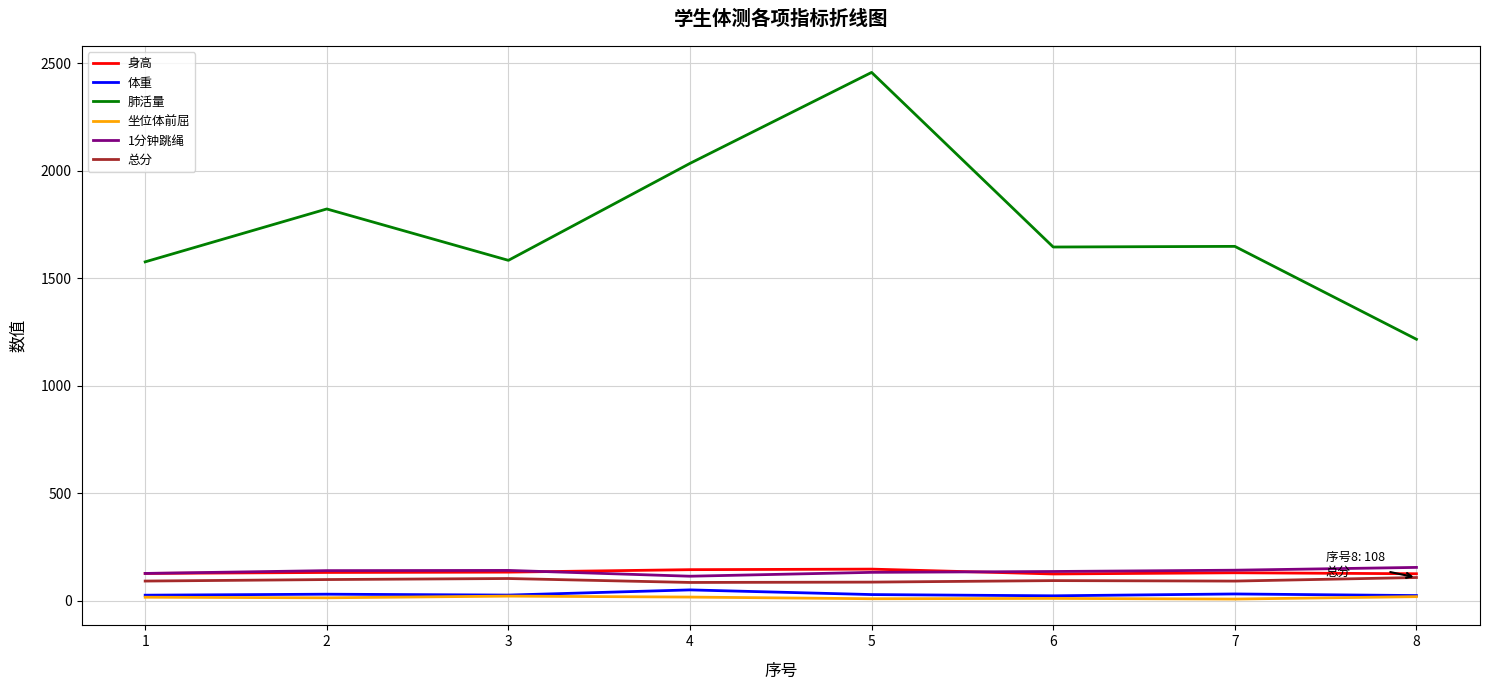

True or false: 身高 and 体重 cross at least once.

False